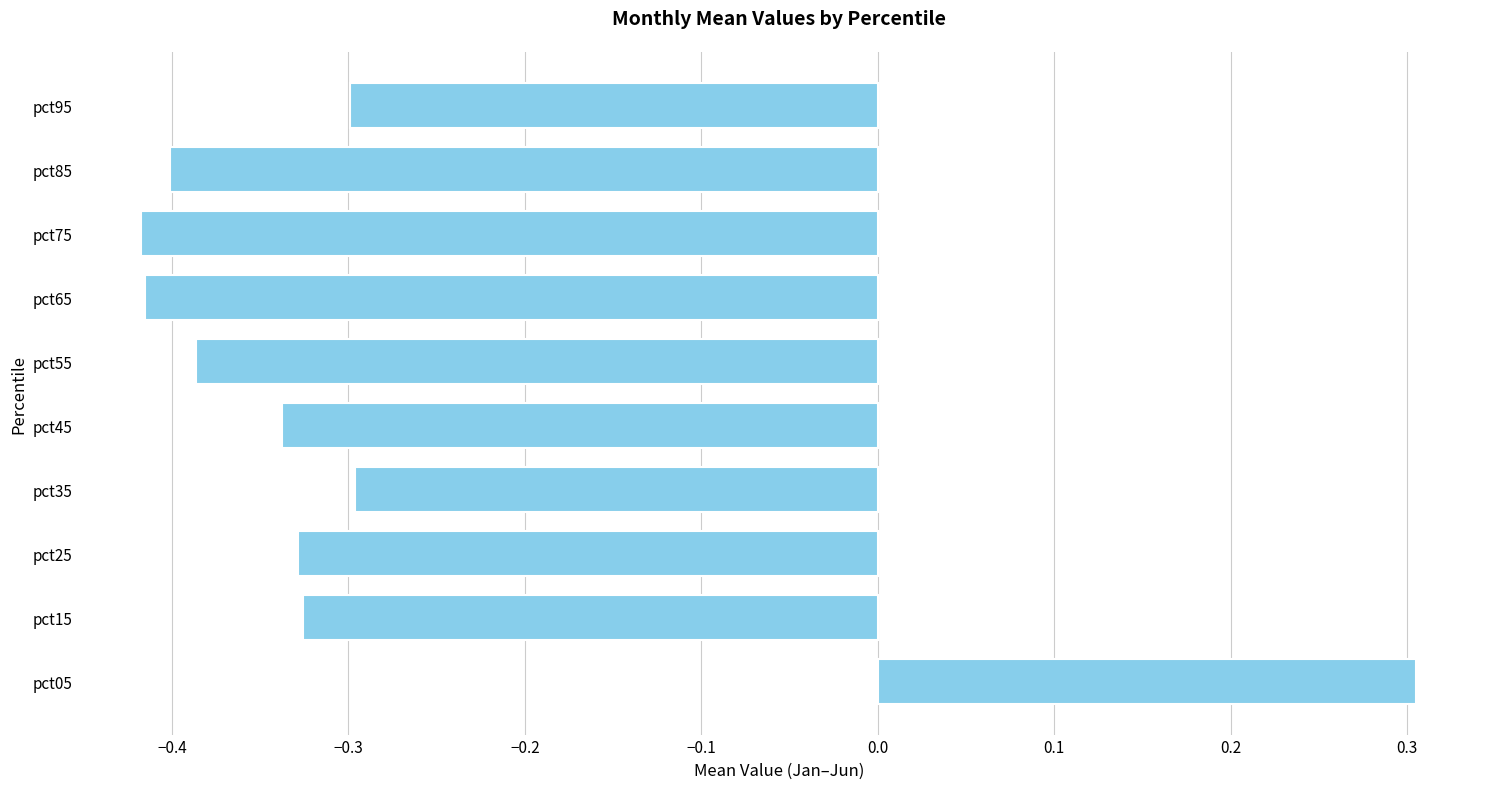

What is the greatest value displayed?

0.3